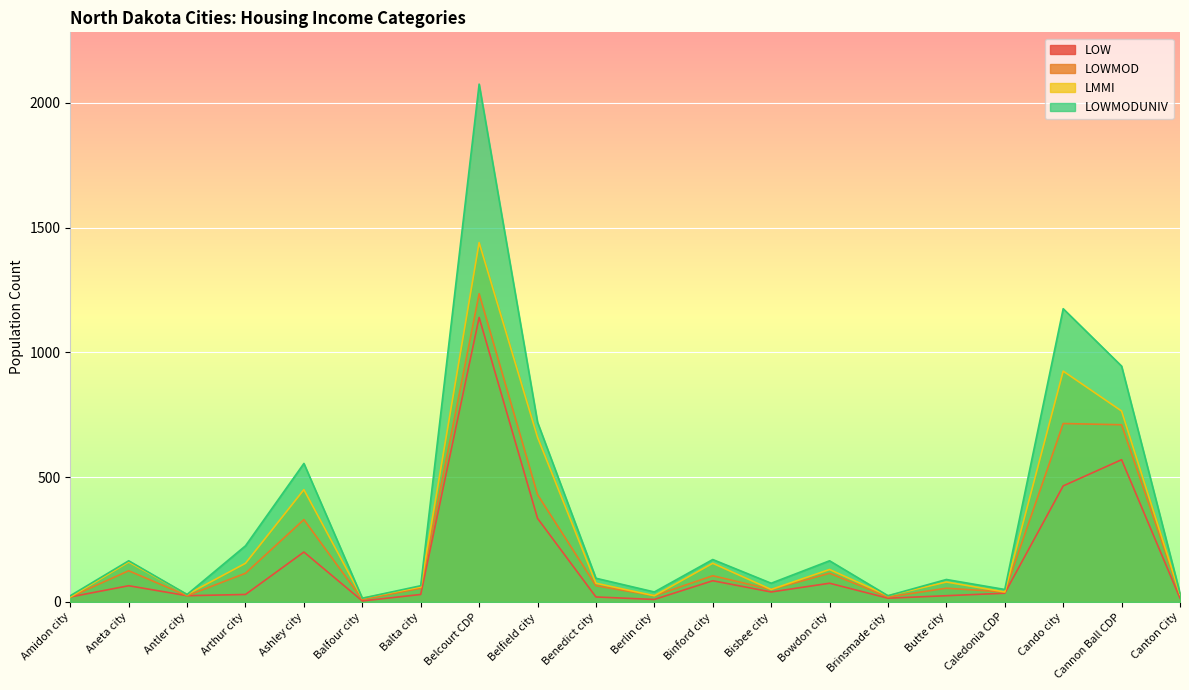

Is the value of LOW at Cannon Ball CDP greater than the value of LOWMODUNIV at Brinsmade city?

Yes